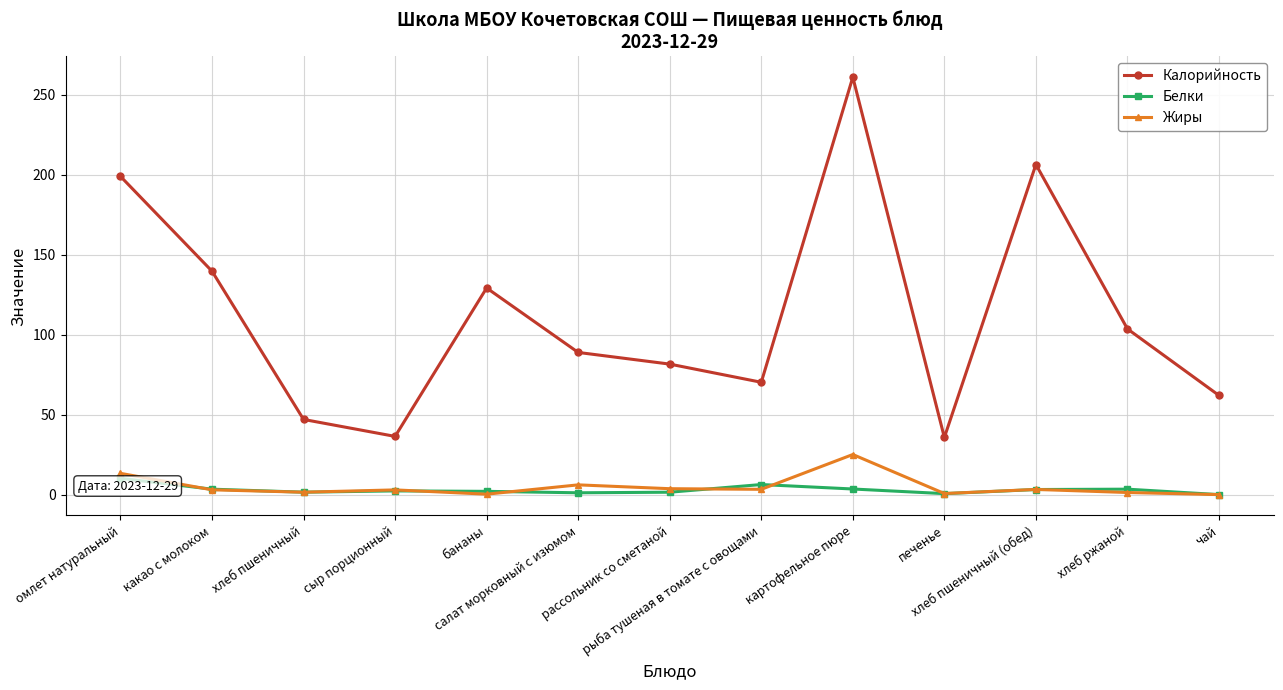

What is the total value across all series at салат морковный с изюмом?

96.1